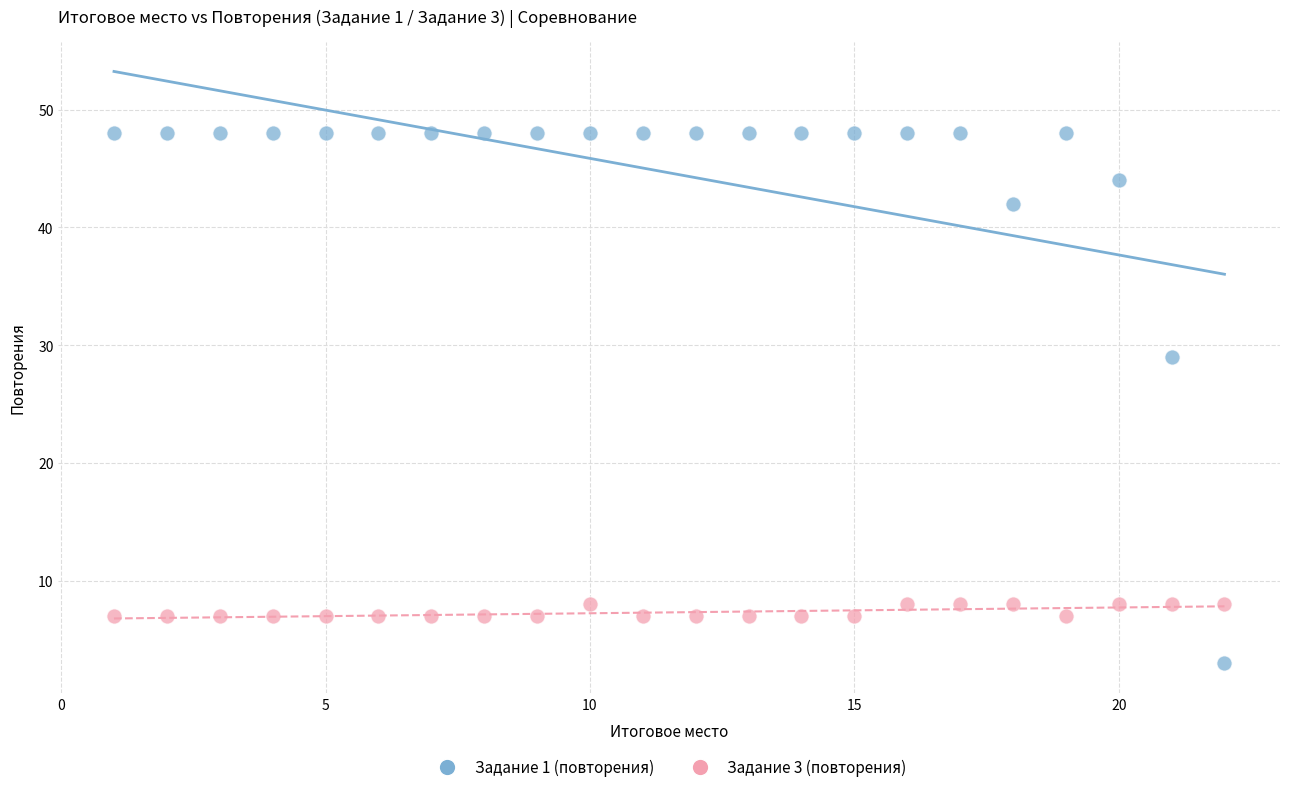

Across all series, what Y value is closest to 25?

29